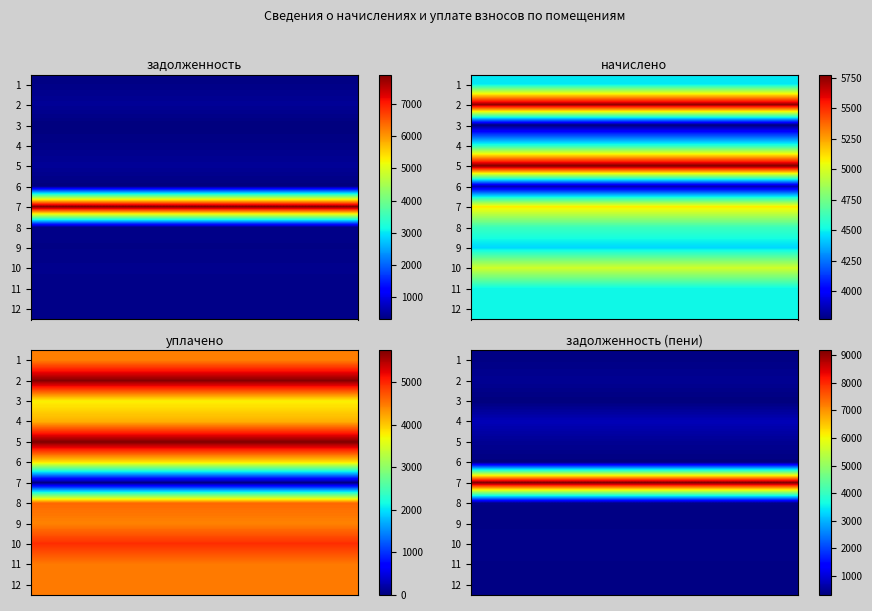

What is the maximum value shown in the chart?

9183.3